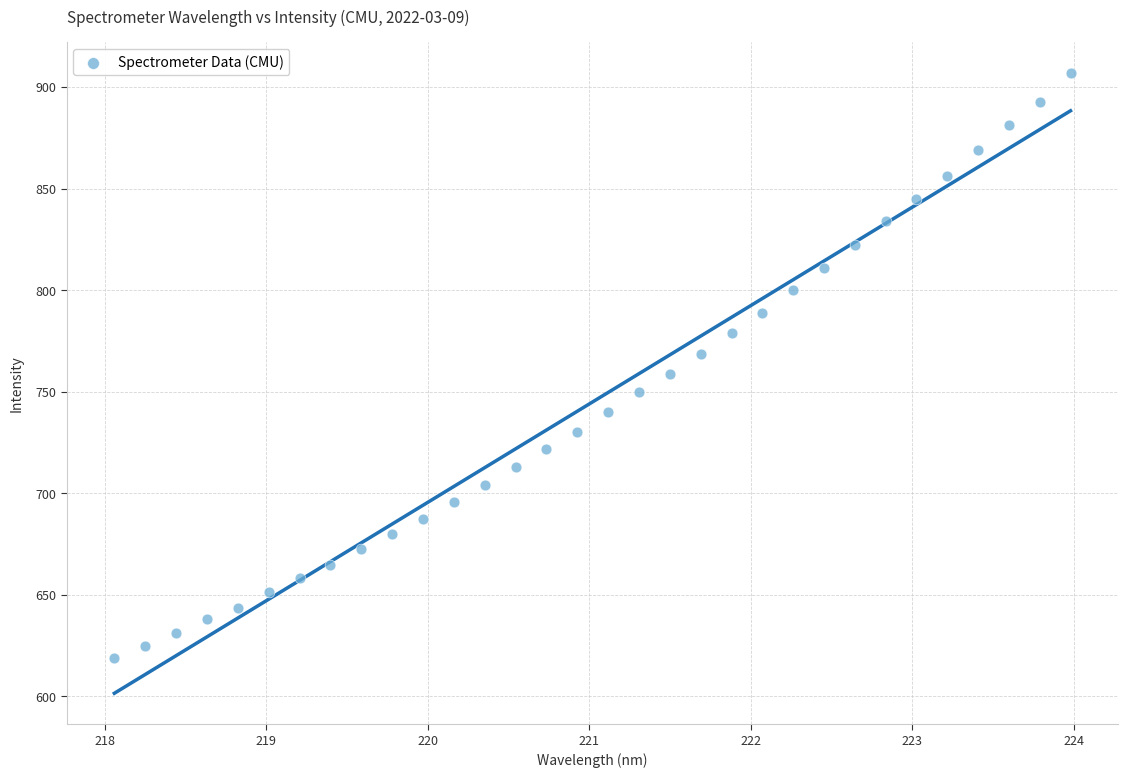

What is the range of Y values (max minus min)?

288.1